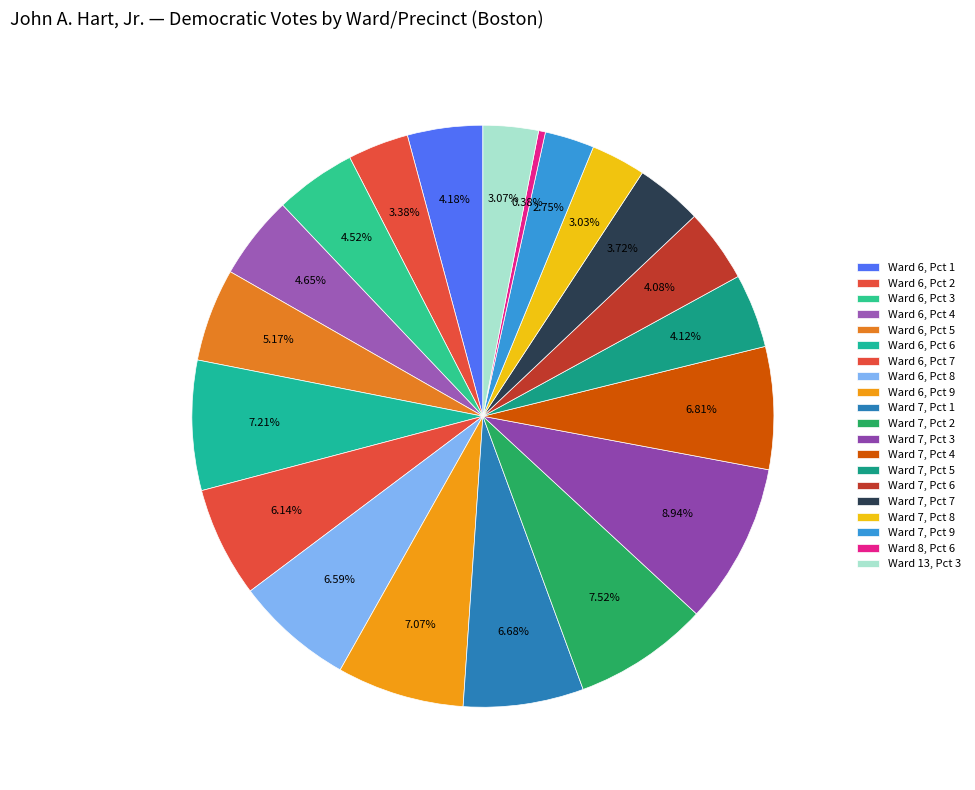

To the nearest percent, what is the combined percentage of Ward 6, Pct 8 and Ward 6, Pct 4?

11%